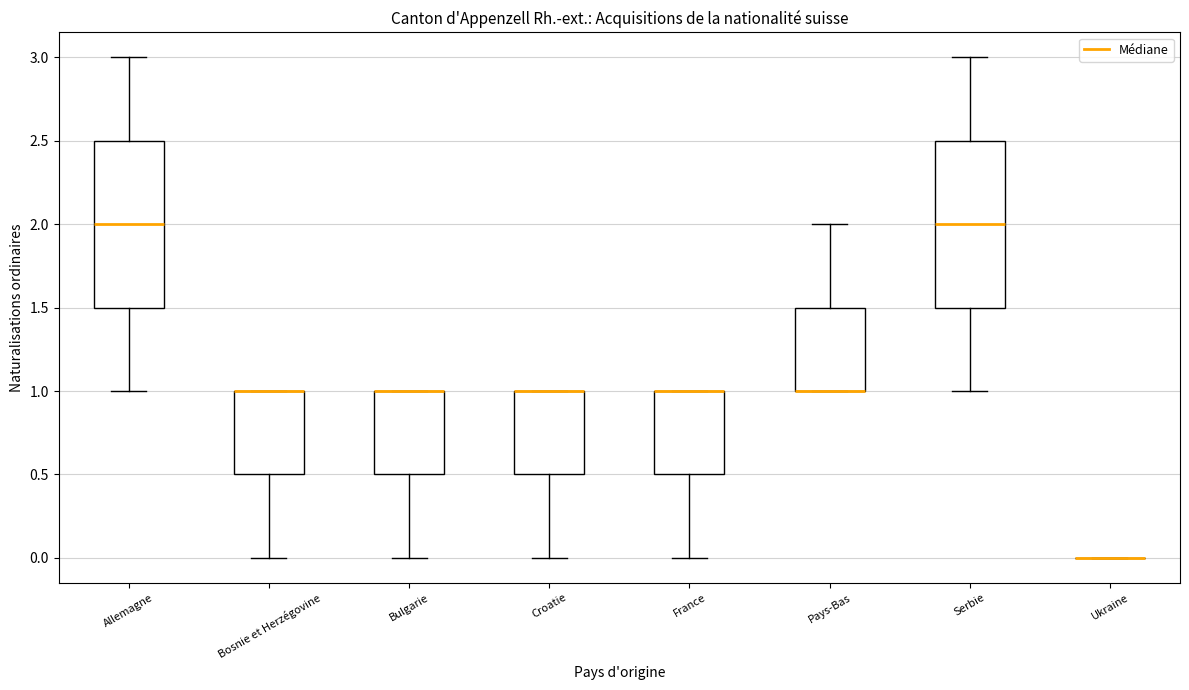

Where is the upper edge of the box for France on the y-axis? The values are not printed on the chart, so give them approximately, as read against the axis.

1.0